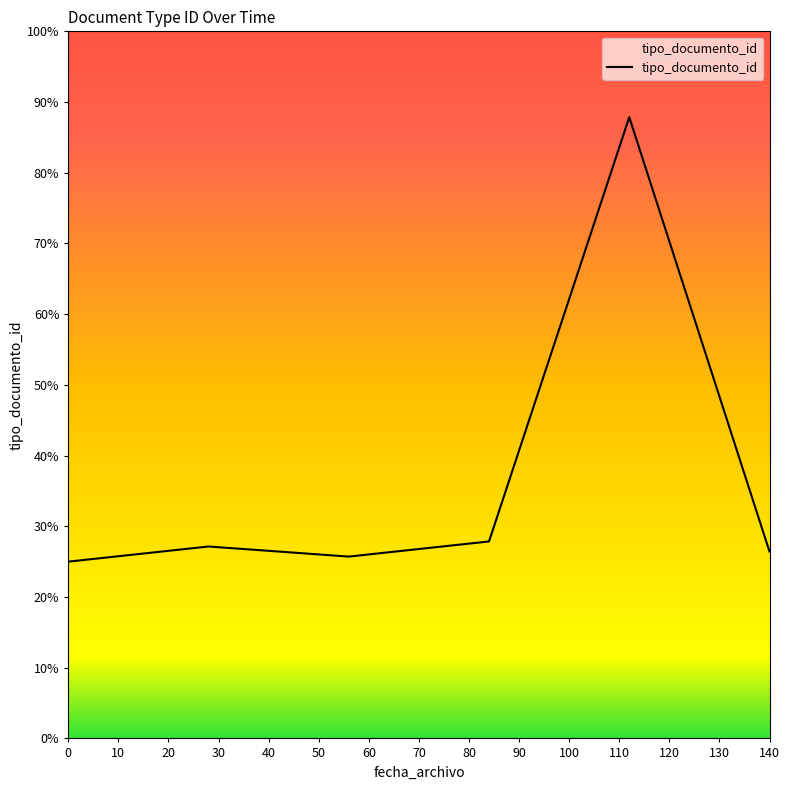

What is the maximum value shown in the chart?

87.9